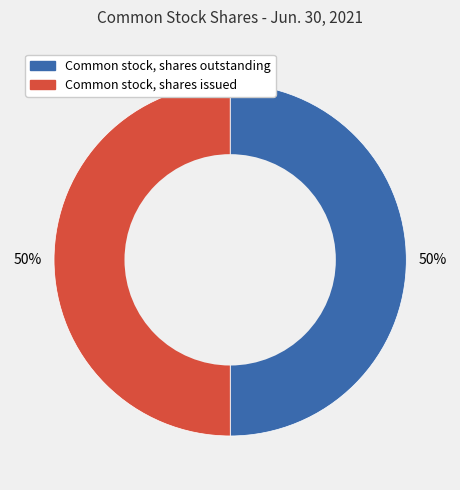

Count the number of slices in the pie.

2